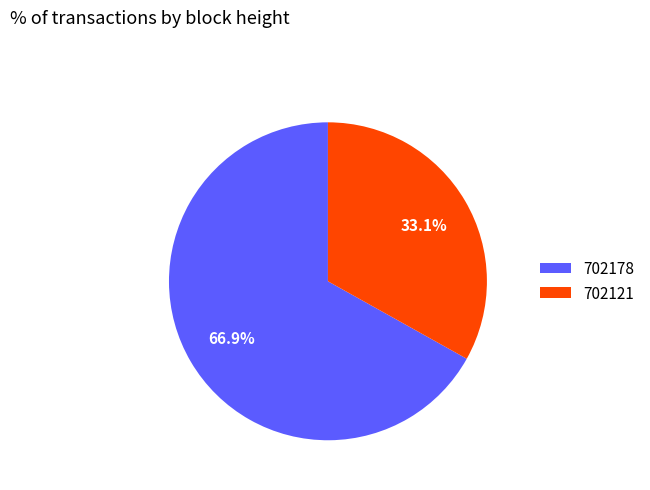

Rank the categories by value from highest to lowest.

702178, 702121